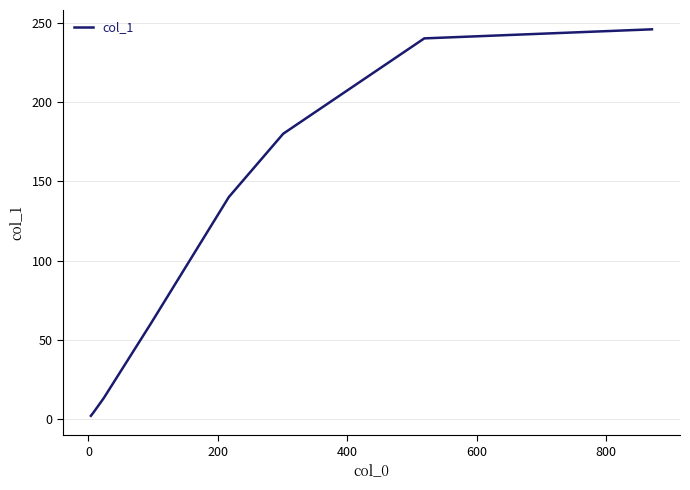

How many lines are shown in the chart?

1